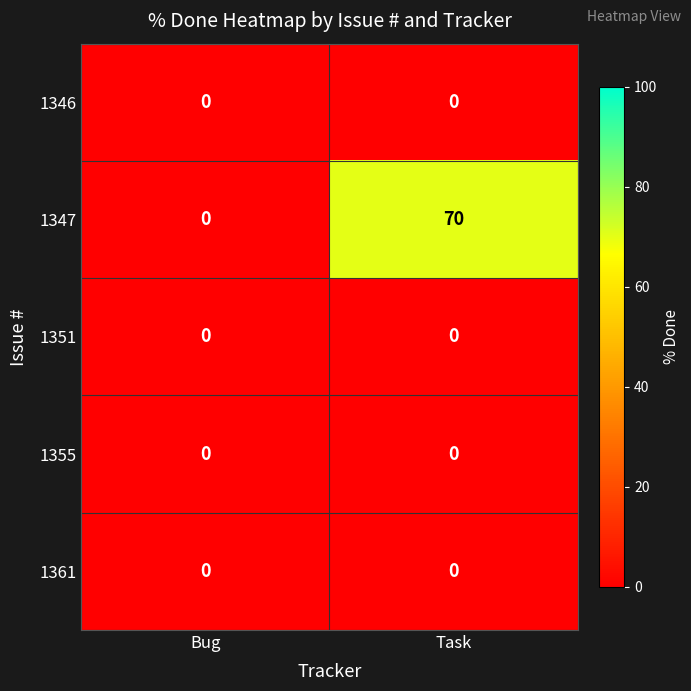

Where is 1347 nearest to the value 35?

Bug